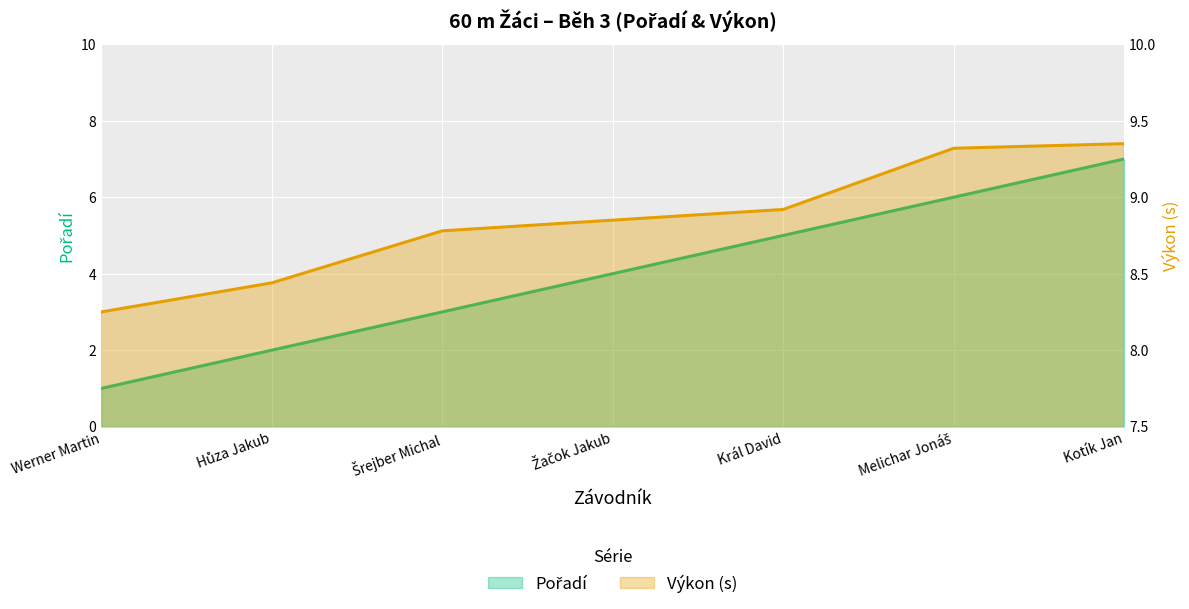

Which series has the largest total across all categories?

Výkon